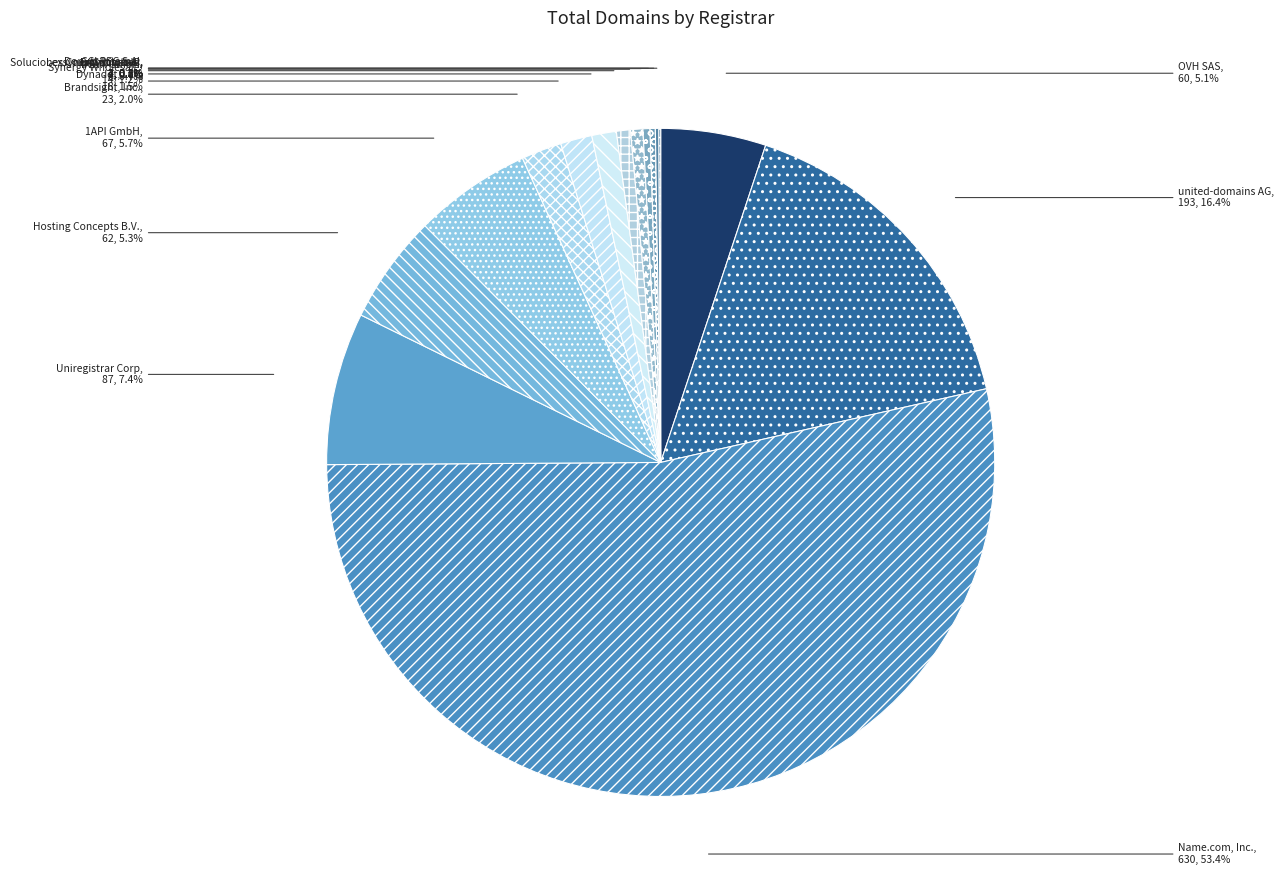

Approximately how many times larger is the value at Hosting Concepts B.V. compared to united-domains AG?

0.3